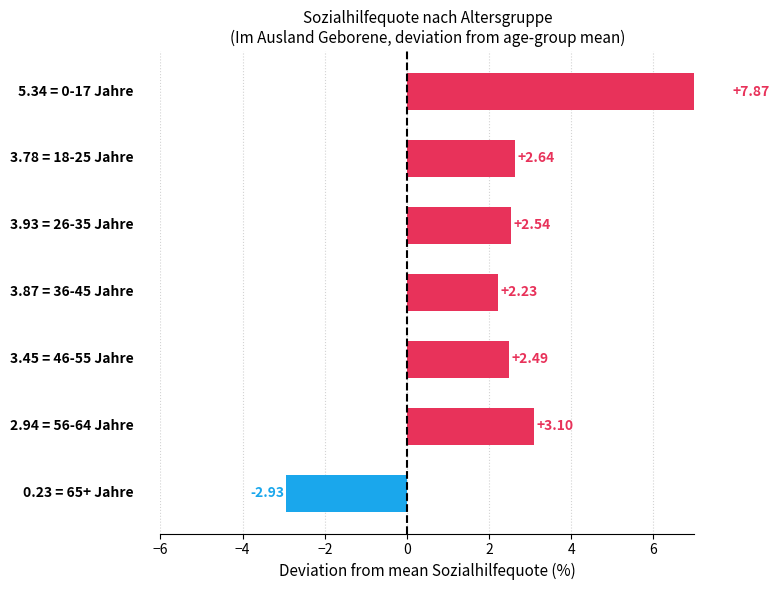

What is the average value?

2.6